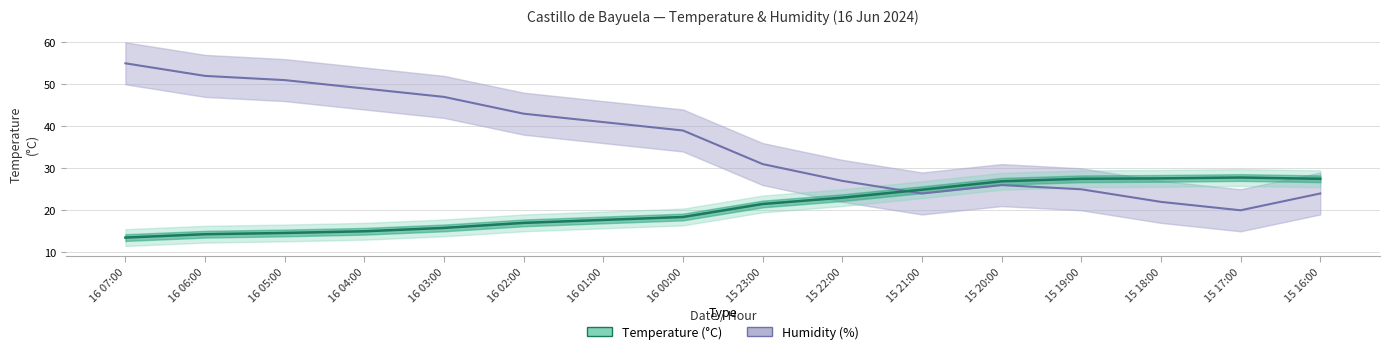

What is the difference between the maximum and minimum values in the Humidity (%) series?

35.0